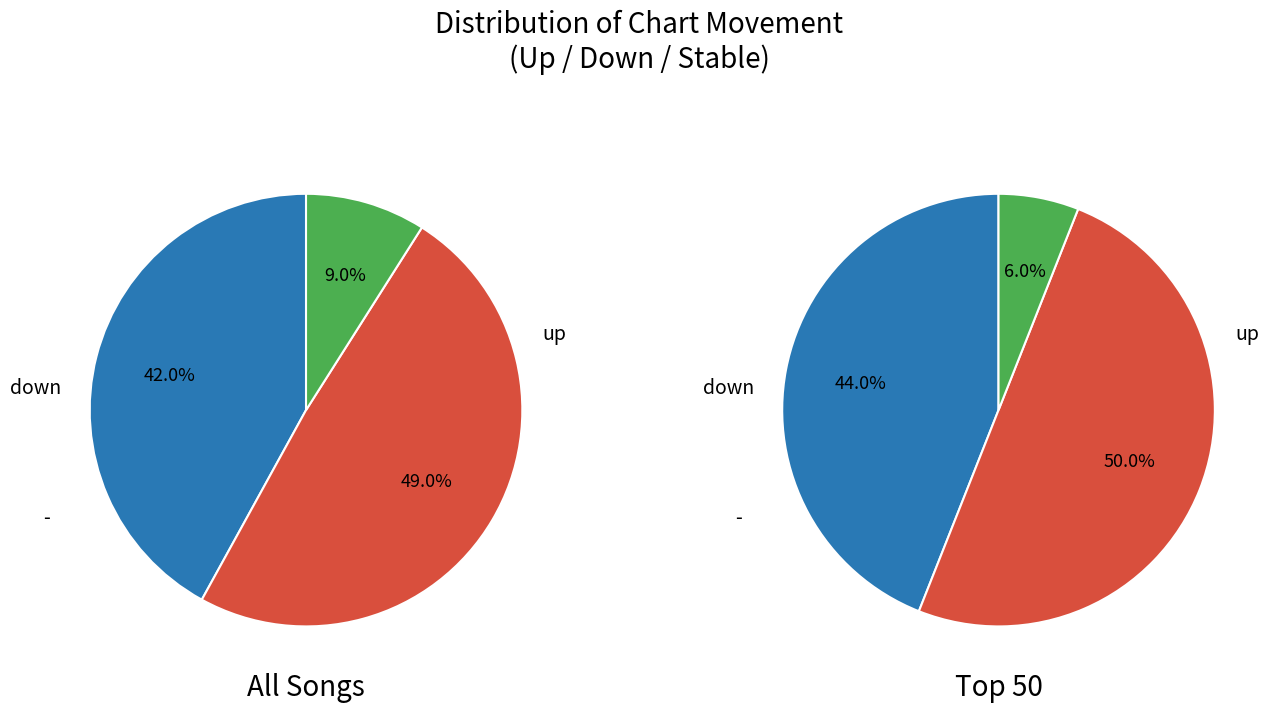

Does any single category account for the majority?

No